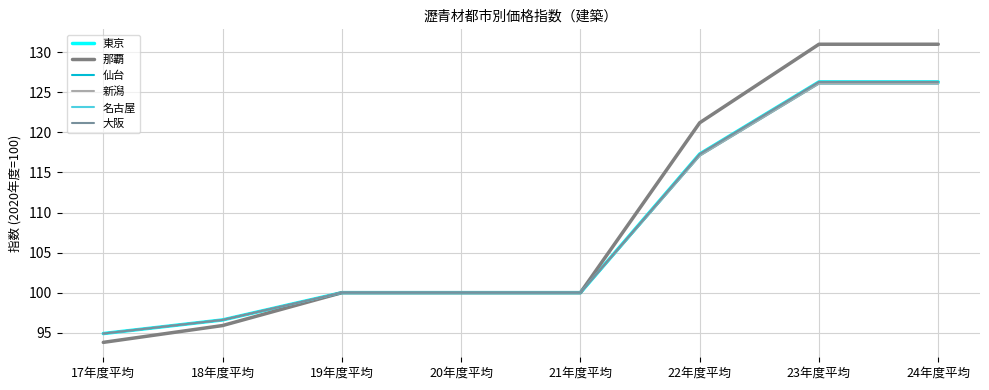

What is the difference between the second highest and minimum values in the 那覇 series?

37.2